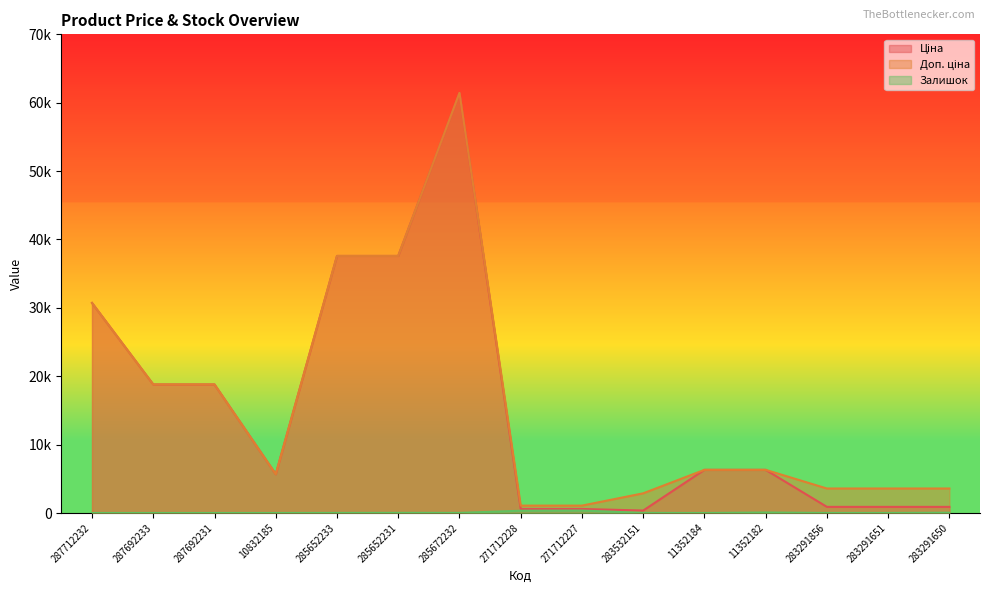

Rank the series by their maximum value, from lowest to highest.

Залишок, Ціна, Доп. ціна